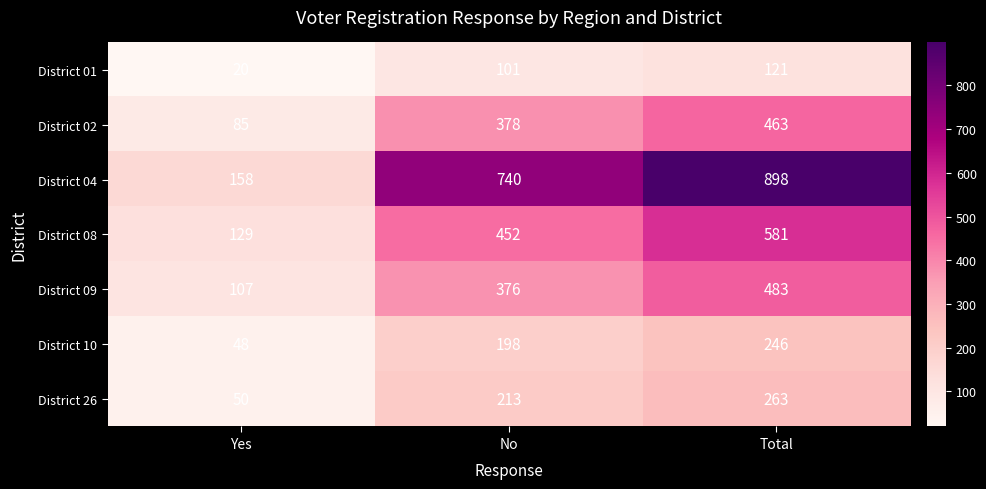

What is the spread (max minus min) of values at Total?

777